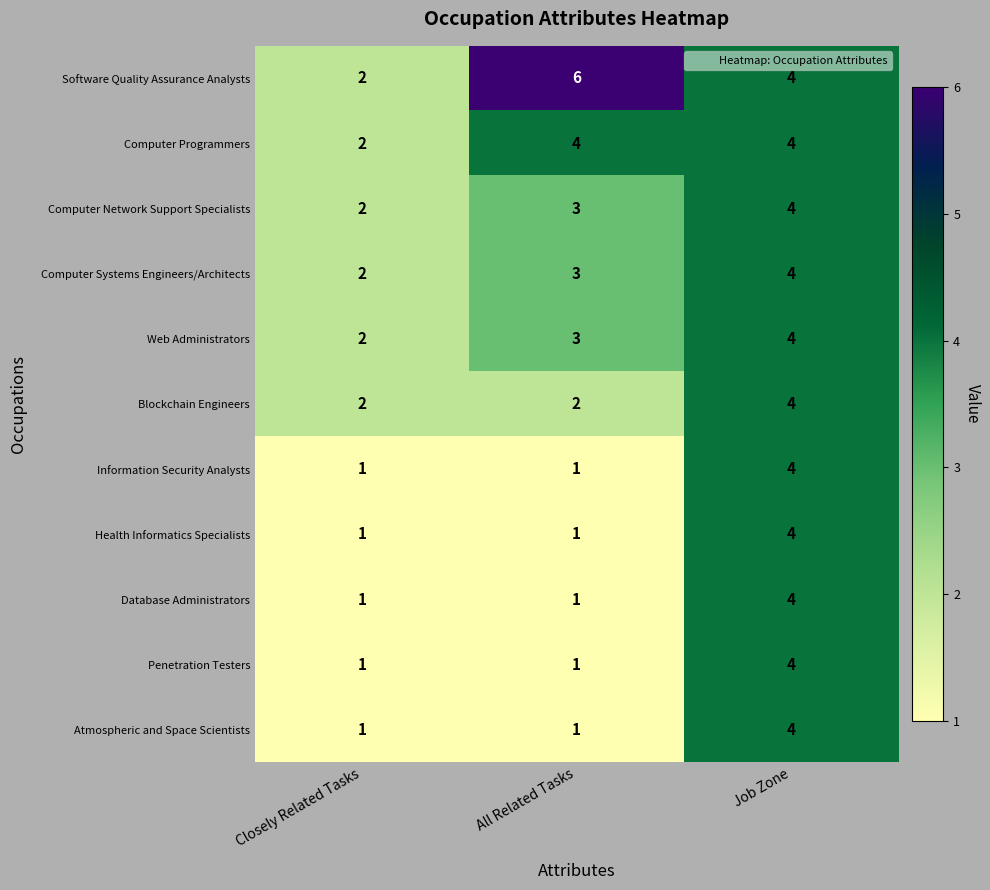

The value of Penetration Testers at Closely Related Tasks is 2. True or false?

False